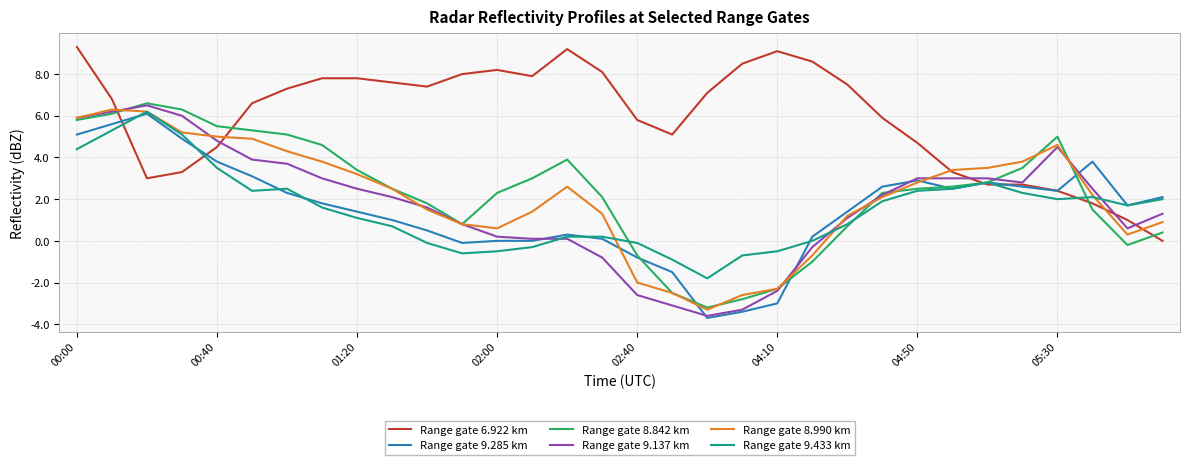

What is the maximum value for Range gate 6.922 km?

9.3